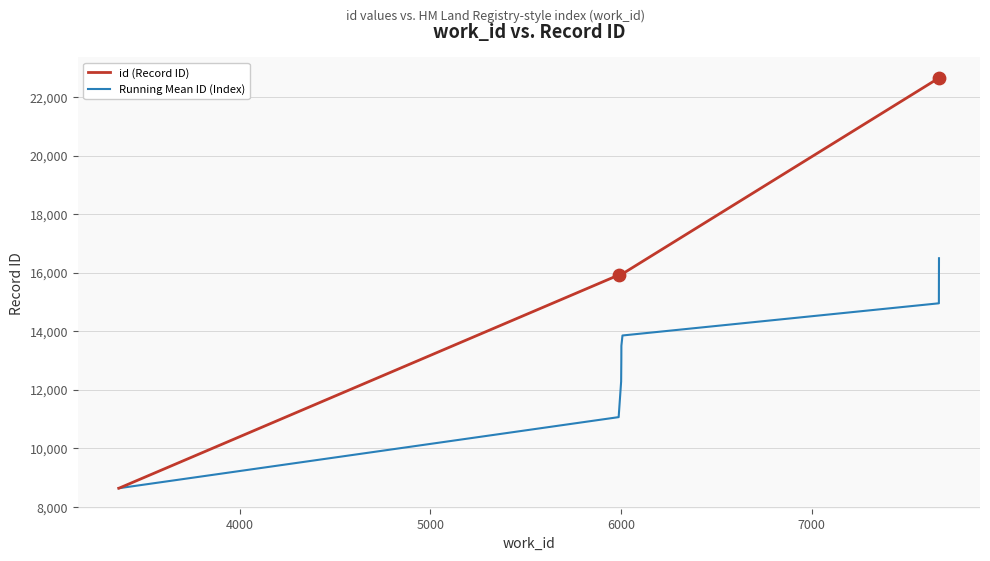

Which series has the widest spread of values?

id (Record ID)